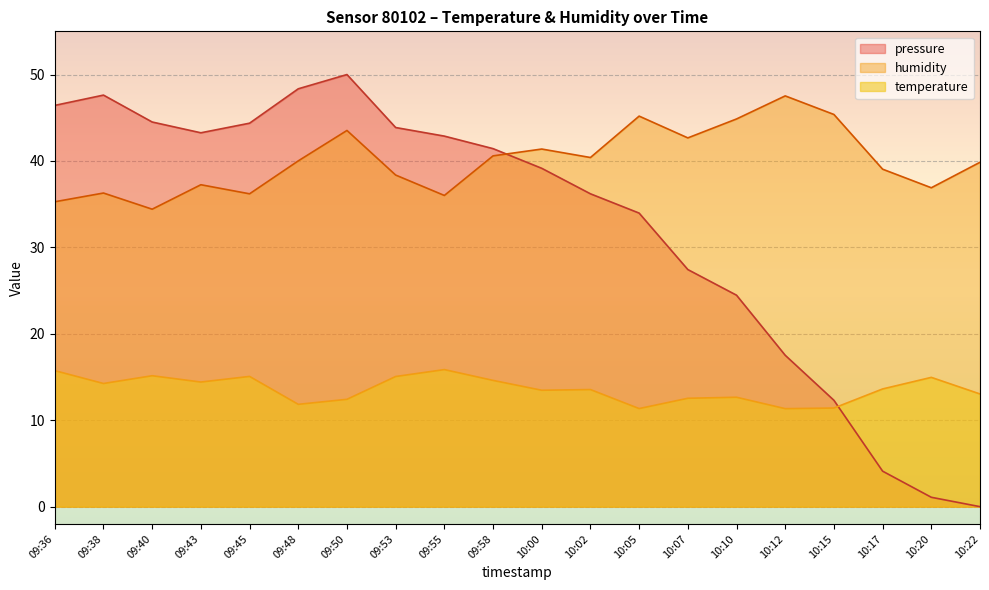

How many lines are shown in the chart?

3